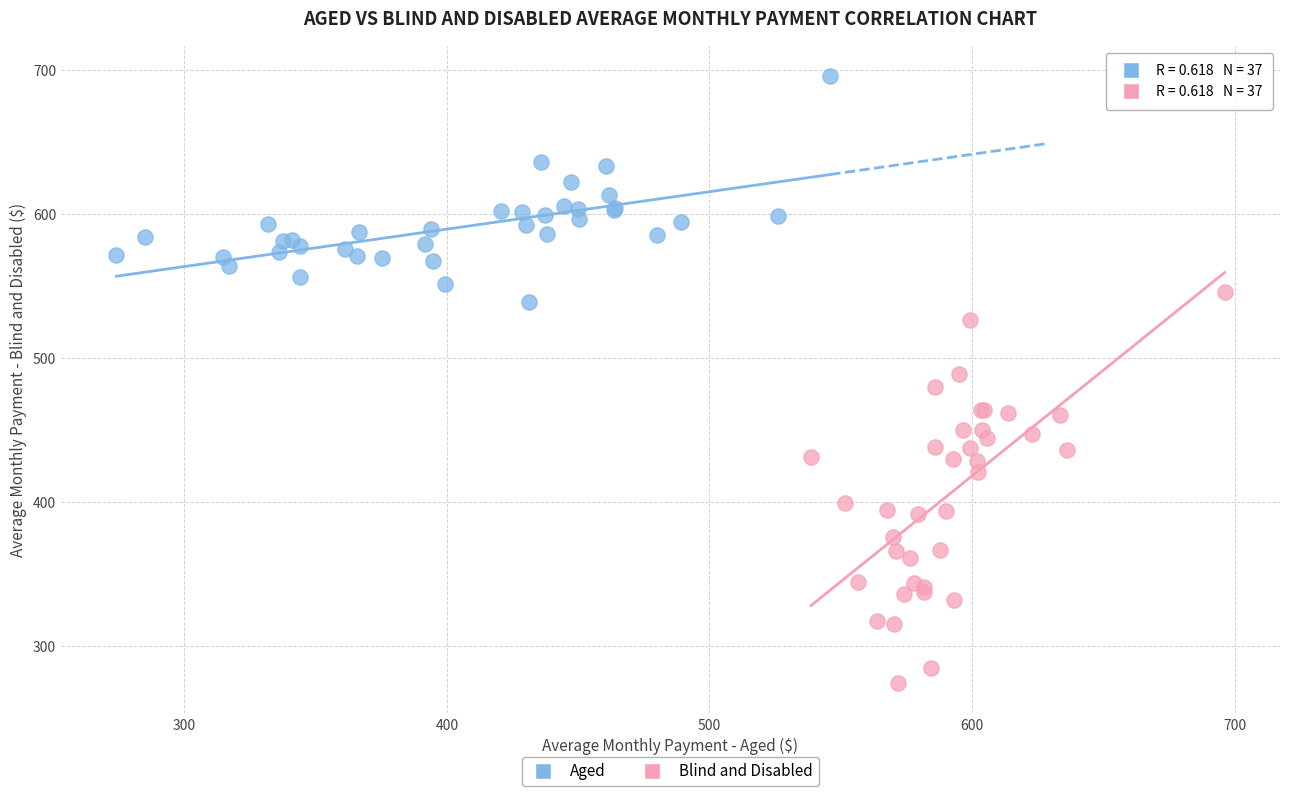

Which series contains the lowest Y value?

Blind and Disabled